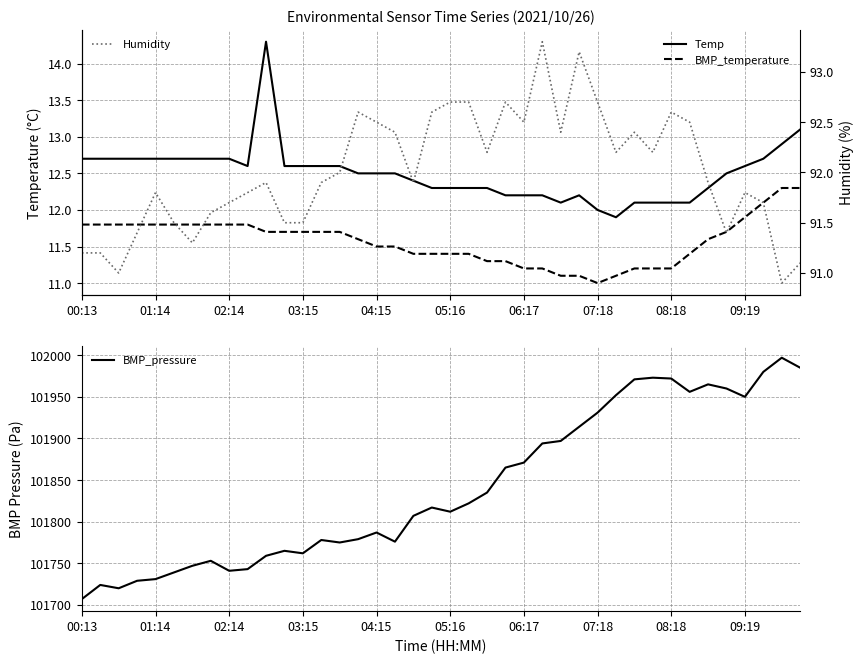

The BMP_pressure series shows 101741 at 02:14. True or false?

True